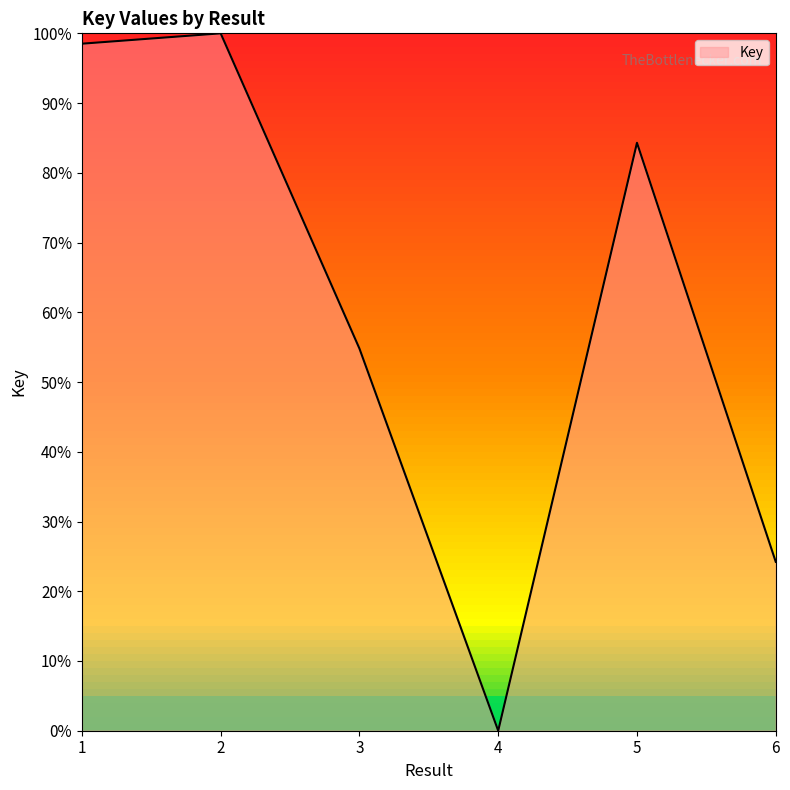

True or false: the data shows 21.1 at 5.

False